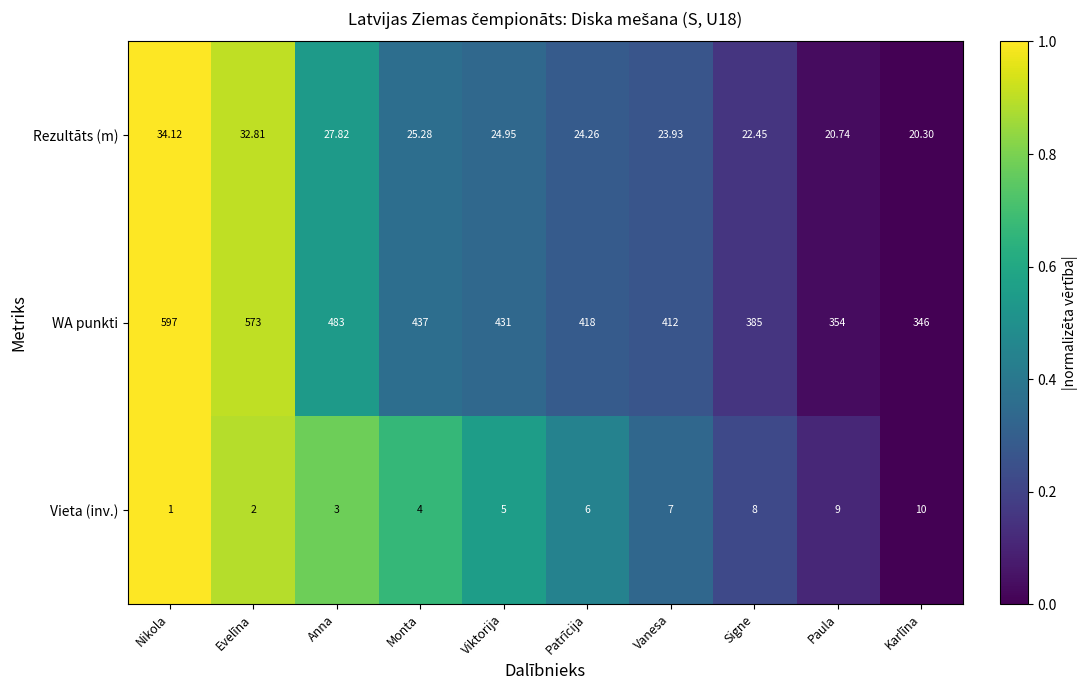

Which series has the largest total across all categories?

WA punkti